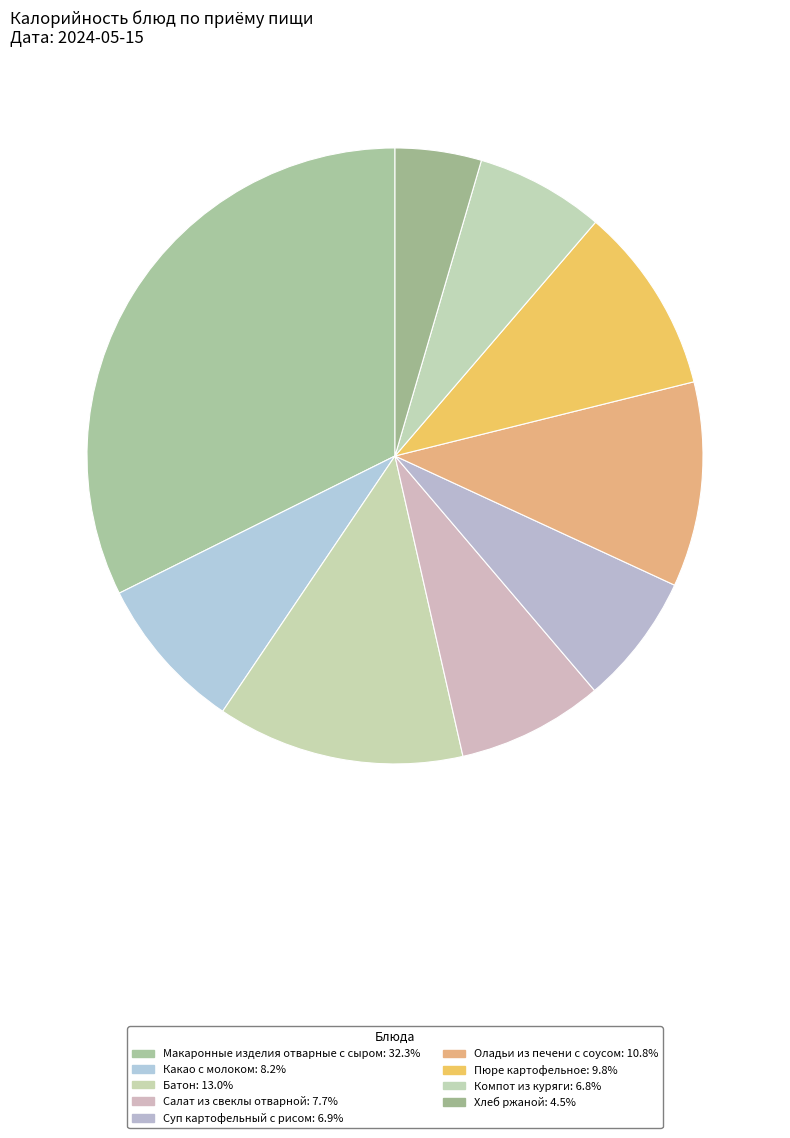

Is it true that Какао с молоком is 8% of the pie?

True